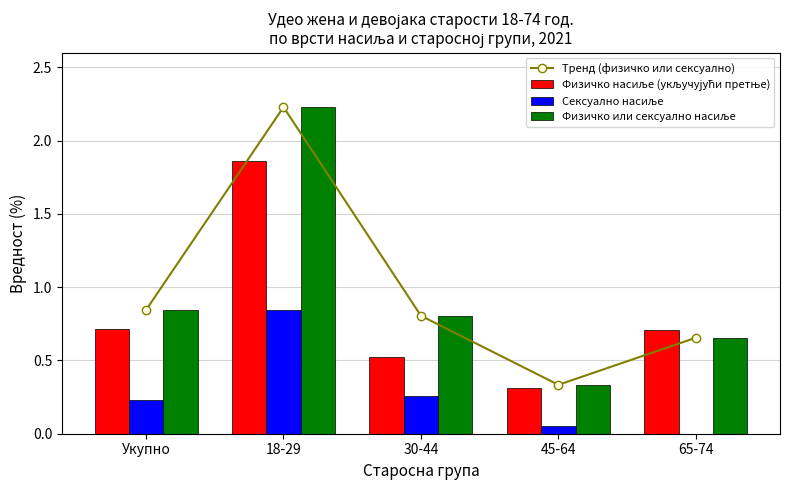

What is the value of the Физичко или сексуално насиље bar at the 1st from the left?

0.8